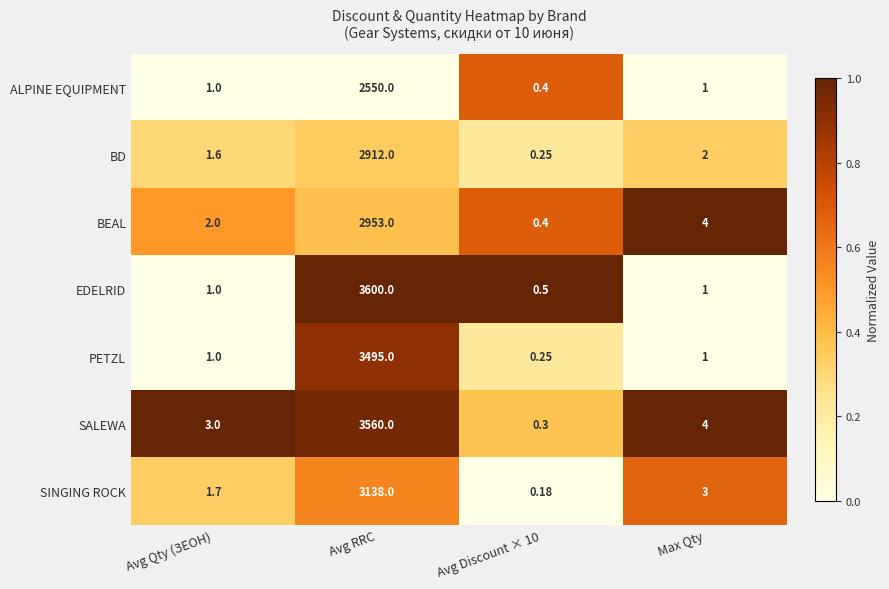

List the series in order of their peak value, highest first.

EDELRID, SALEWA, PETZL, SINGING ROCK, BEAL, BD, ALPINE EQUIPMENT